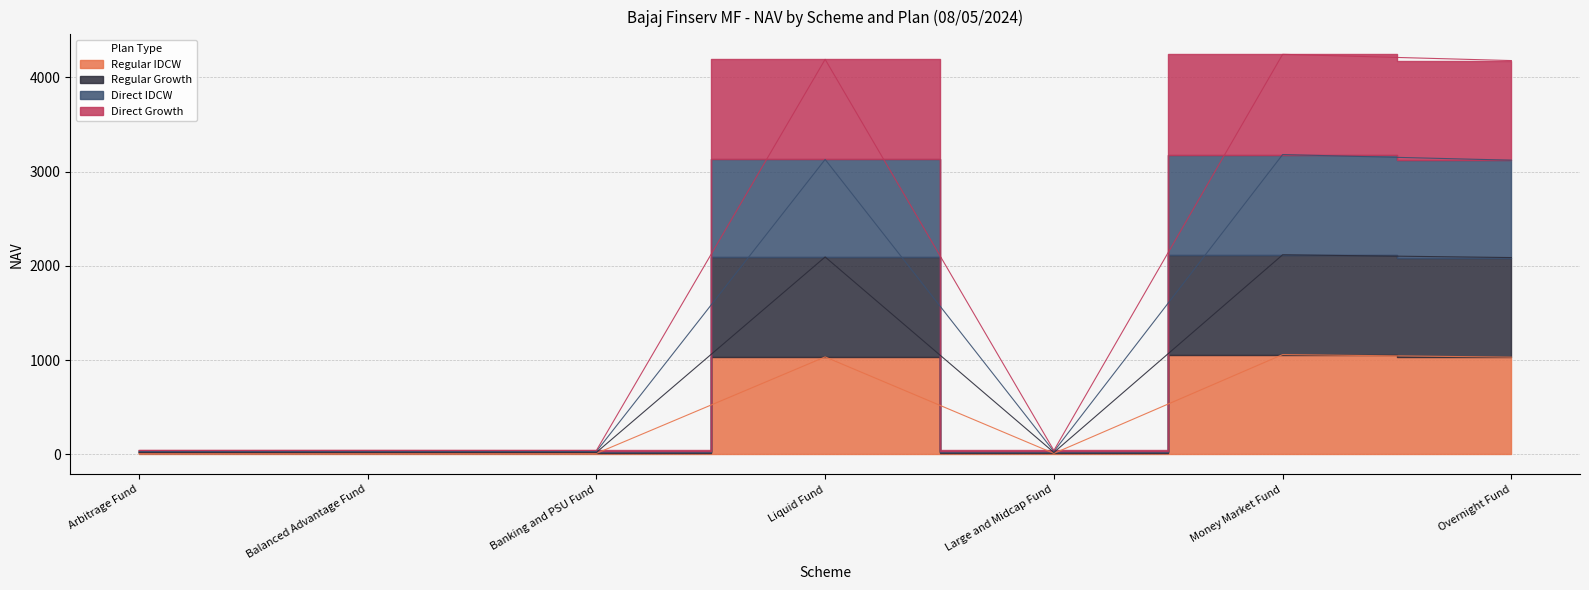

Between Liquid Fund and Large and Midcap Fund, which series saw the biggest shift?

Direct Growth